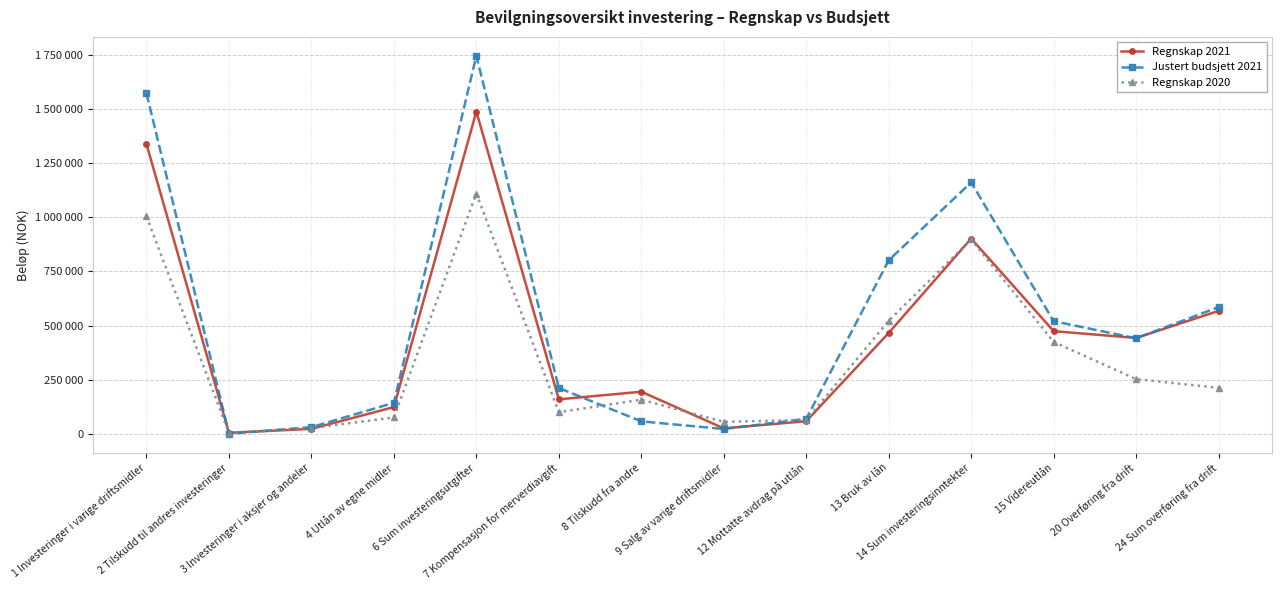

What is the difference between the Regnskap 2020 values at 6 Sum investeringsutgifter and 24 Sum overføring fra drift?

897513